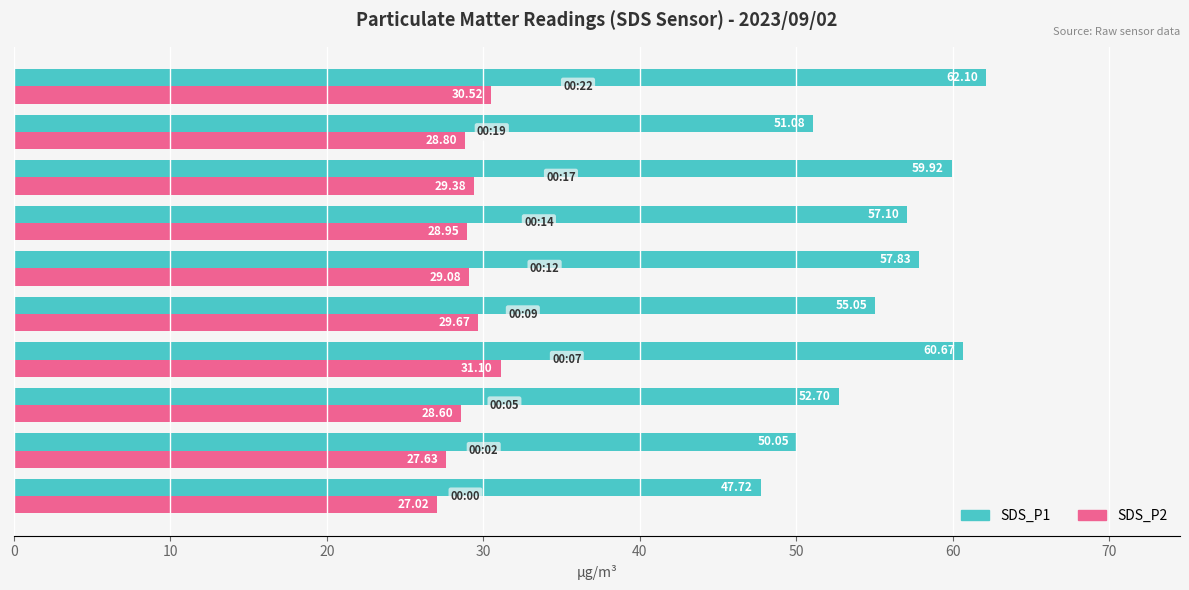

Which series has the largest range (max minus min)?

SDS_P1